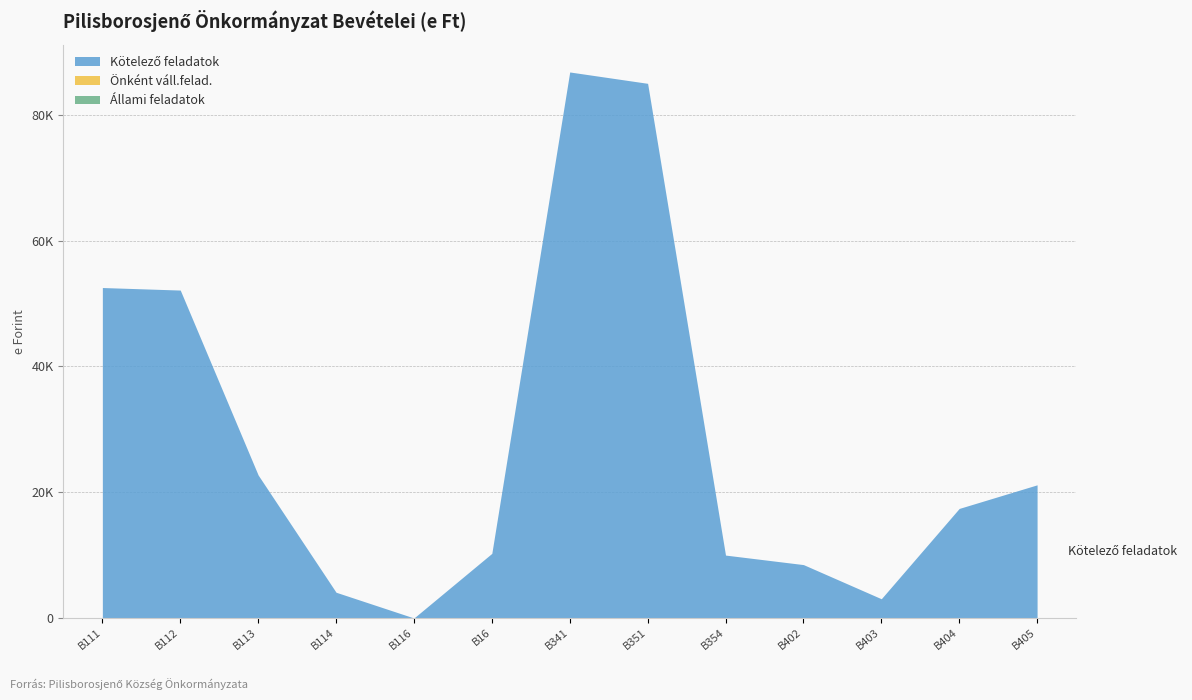

Is it true that Állami feladatok equals 0 at B351?

True